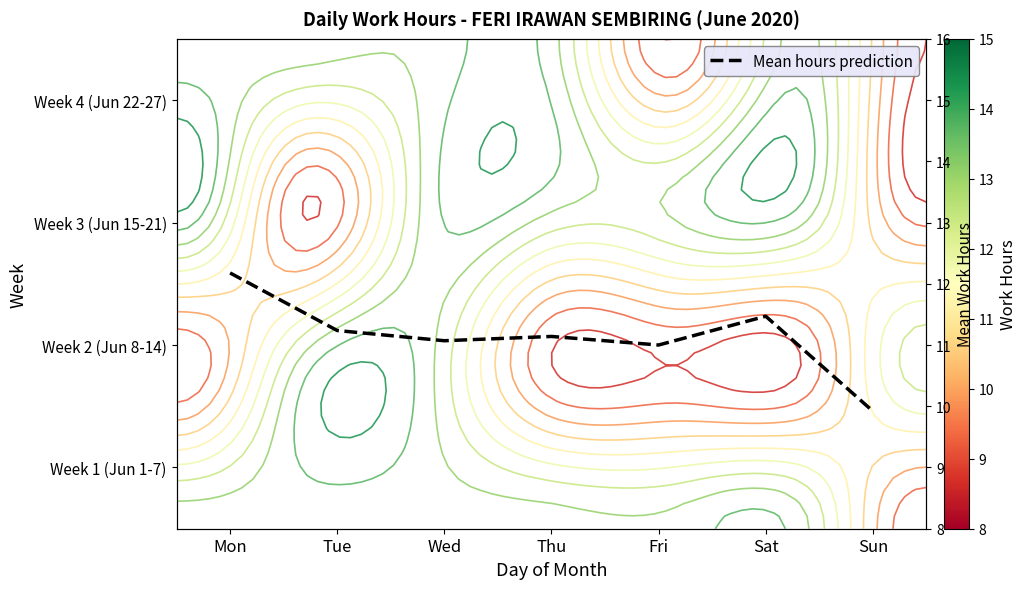

Between Thu and Sun, which series saw the biggest shift?

Mean hours prediction